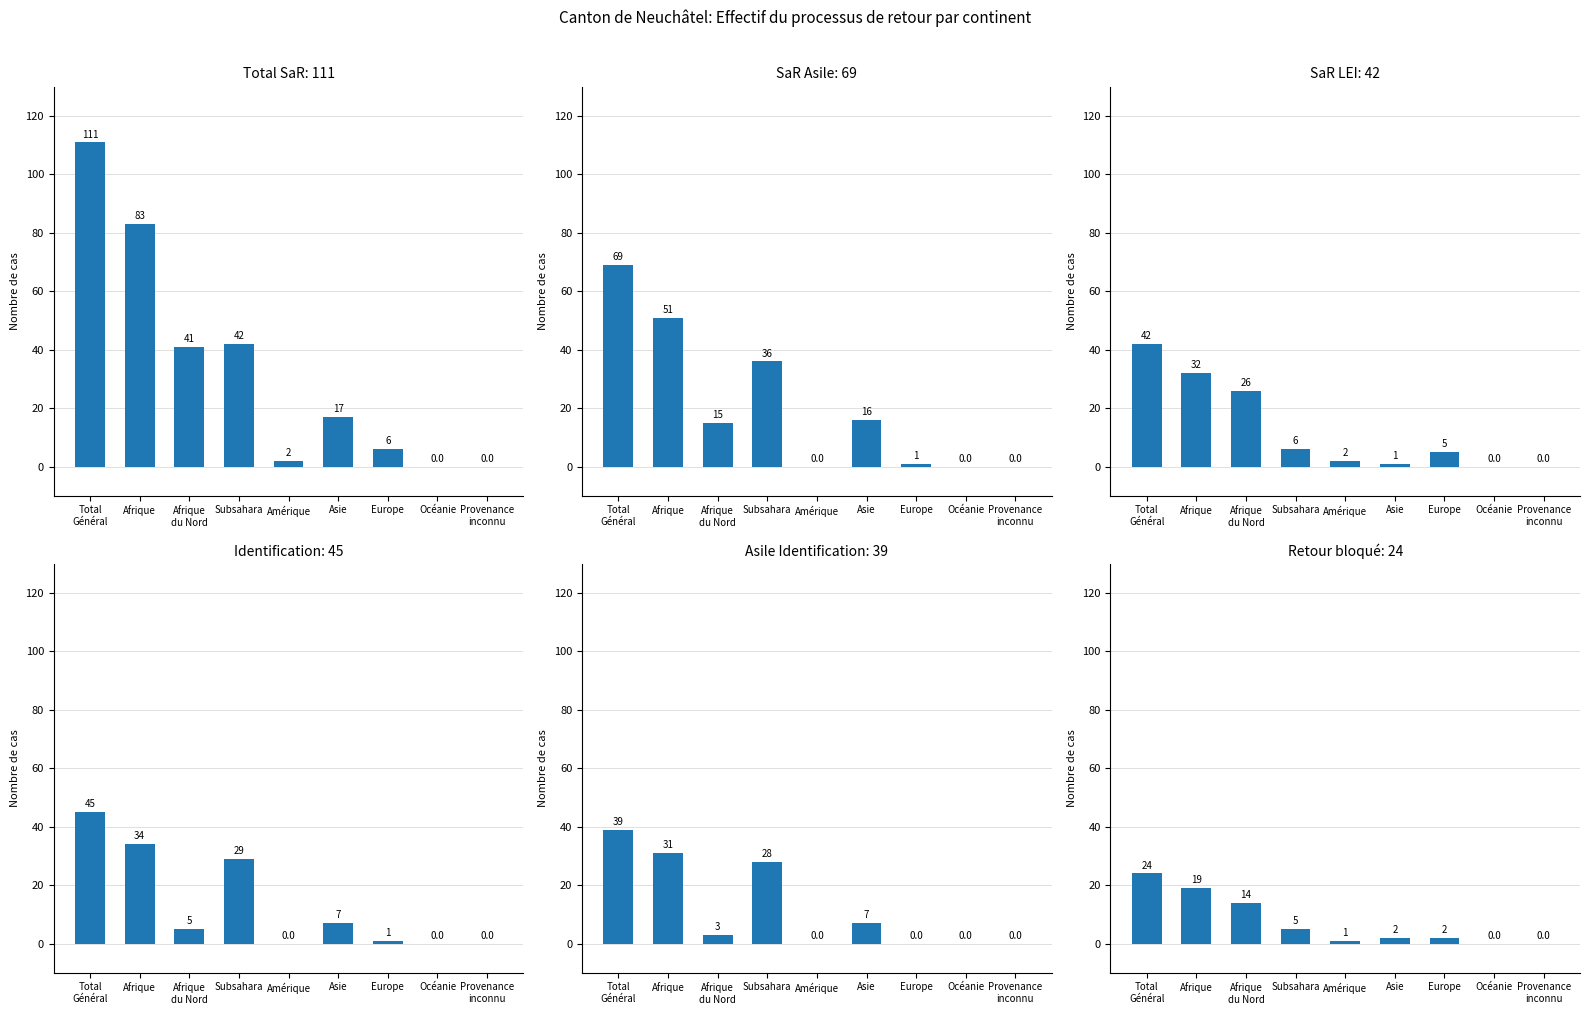

What is the label of the 4th bar from the left?

Subsahara